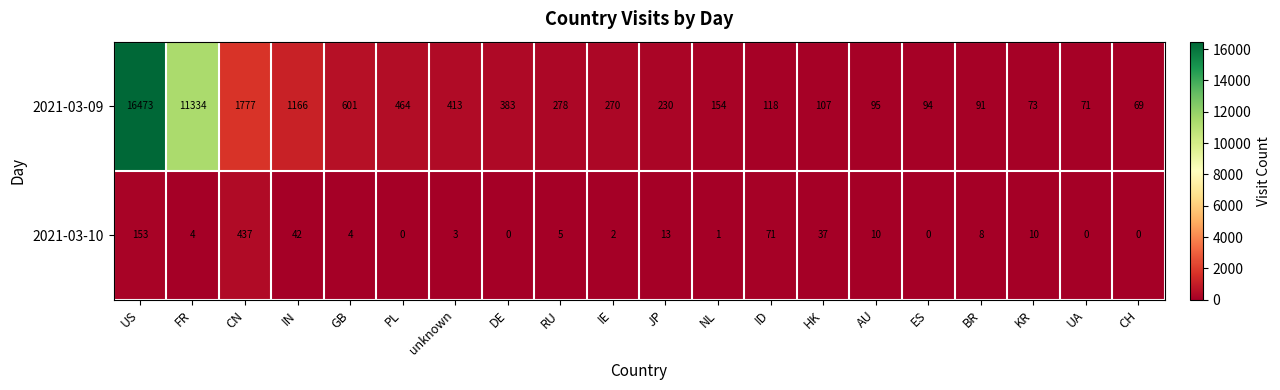

The value of 2021-03-10 at CN is 437. True or false?

True